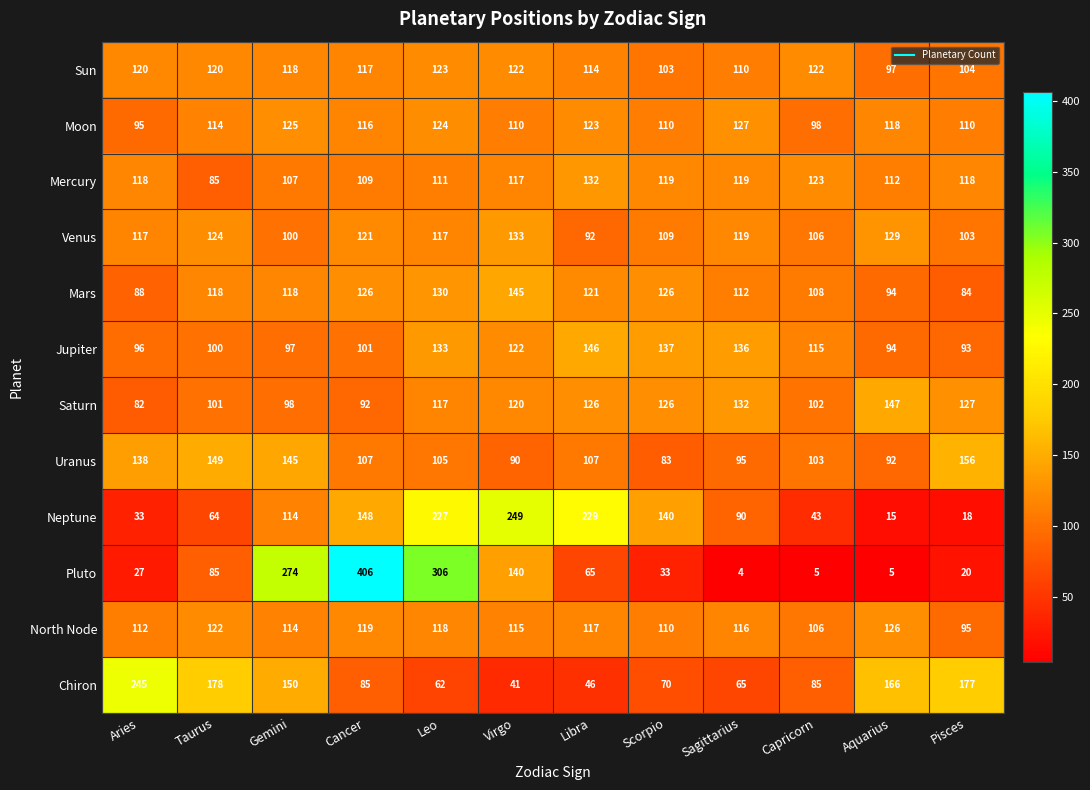

What is the spread (max minus min) of values at Sagittarius?

132